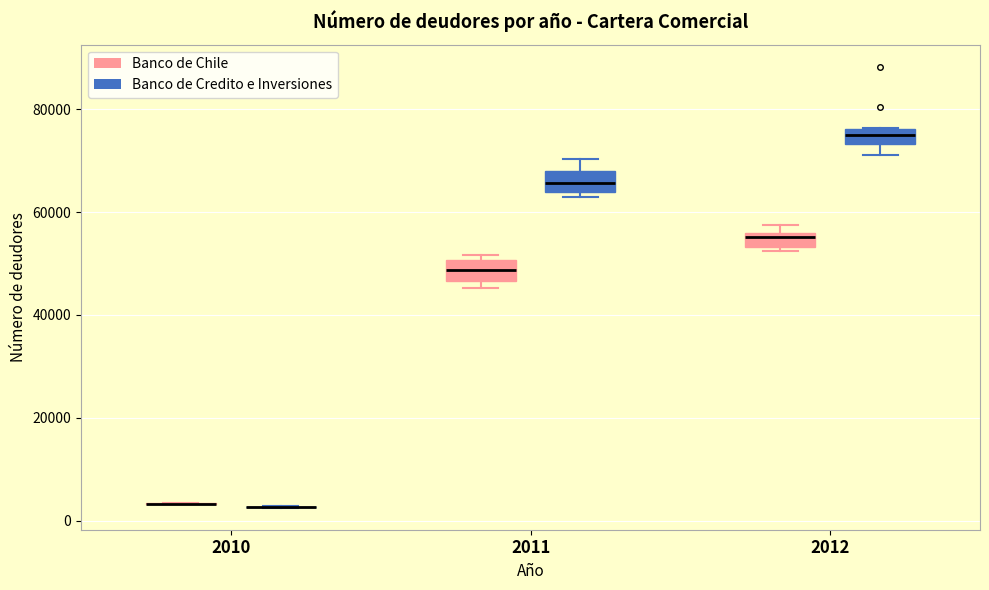

Where is the lower edge of the box for 2012 (Banco de Credito e Inversiones) on the y-axis? The values are not printed on the chart, so give them approximately, as read against the axis.

74000